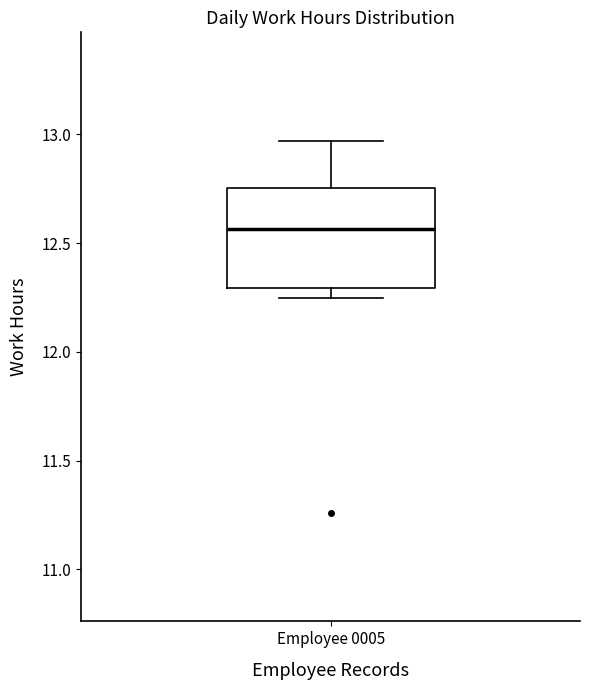

Where does the upper whisker of the box for Employee 0005 end on the y-axis? The values are not printed on the chart, so give them approximately, as read against the axis.

12.95